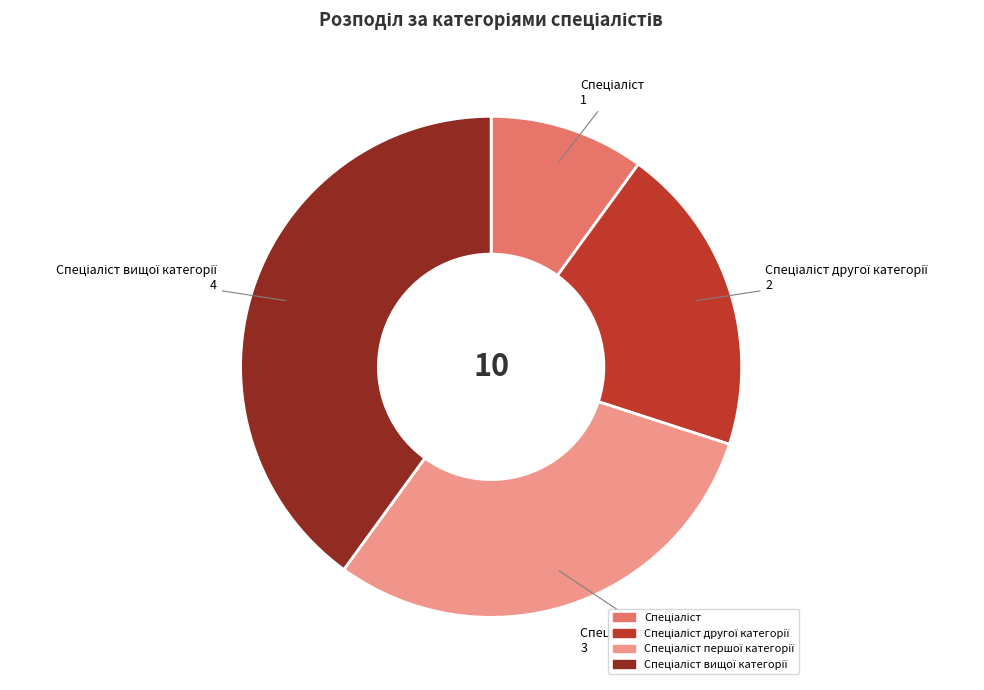

Is there a majority slice in this chart?

No